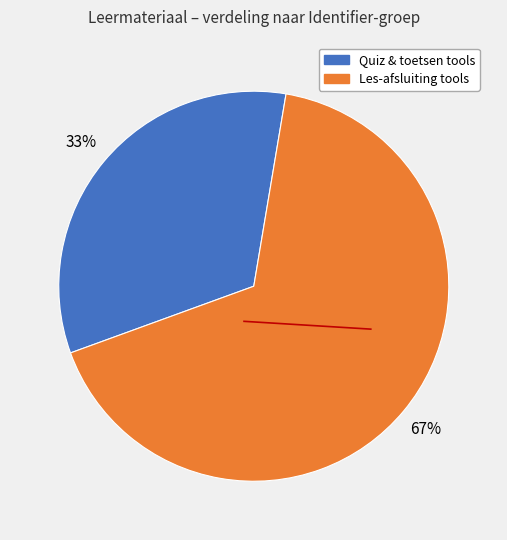

Is there a majority slice in this chart?

Yes